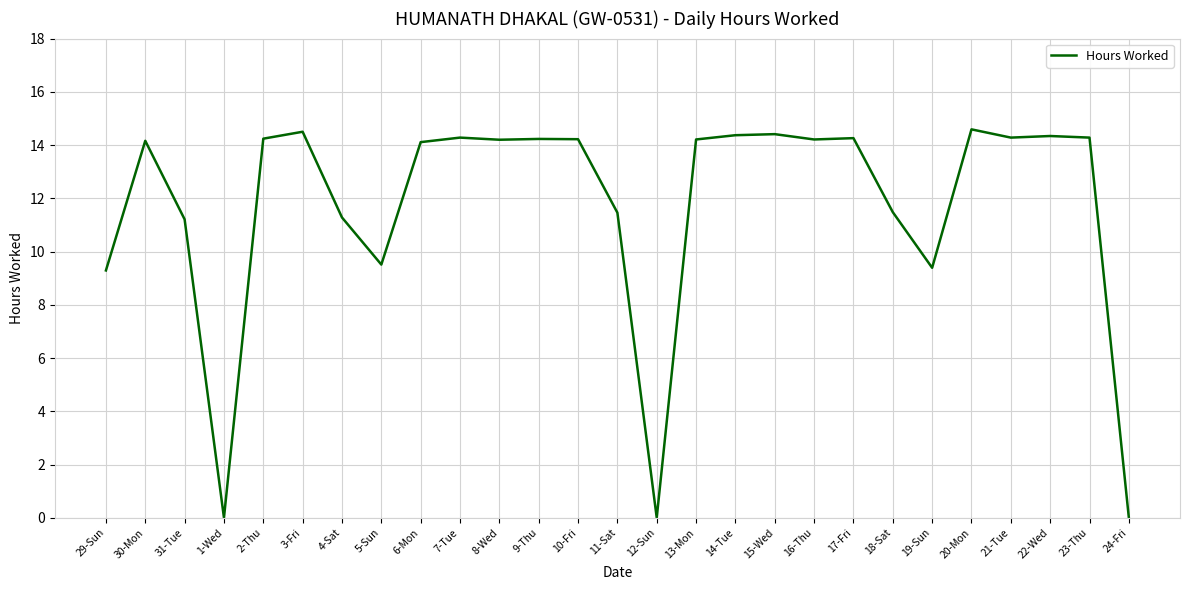

Count the number of categories in the chart.

27